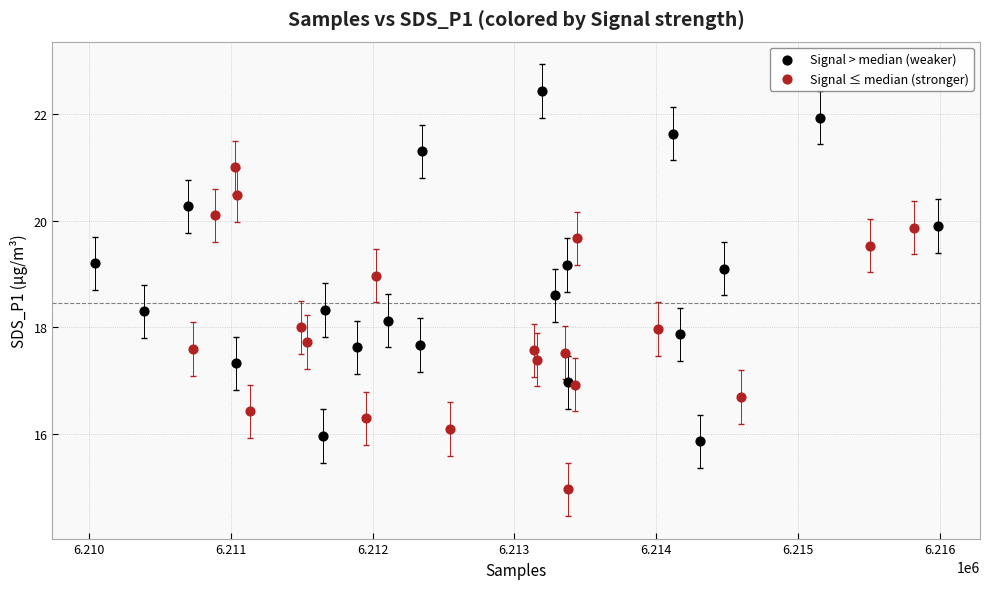

Which series contains the lowest Y value?

Signal ≤ median (stronger)